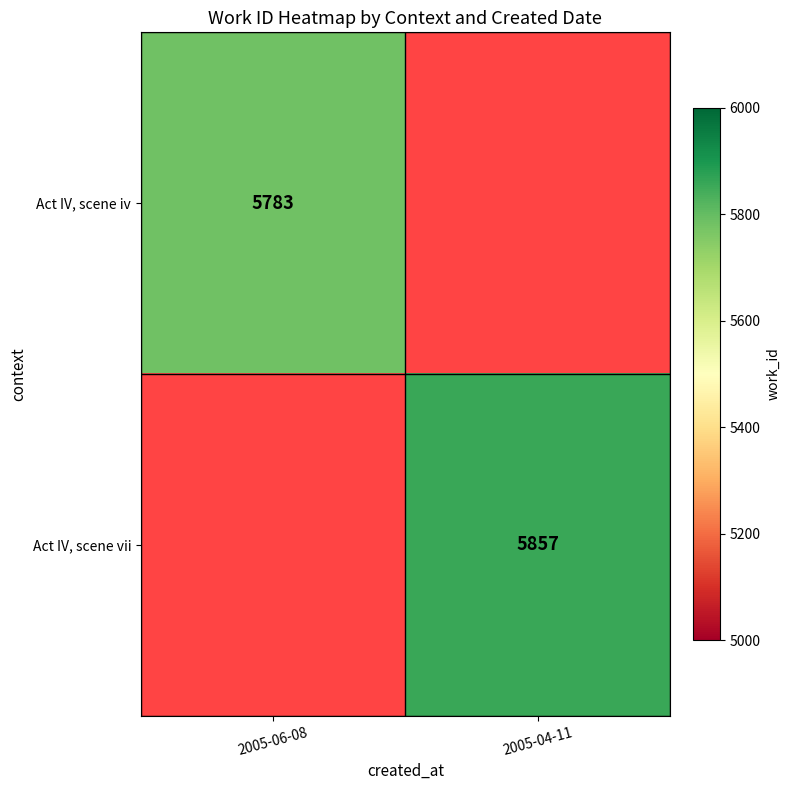

Is it true that Act IV, scene iv equals 8993 at 2005-06-08?

False